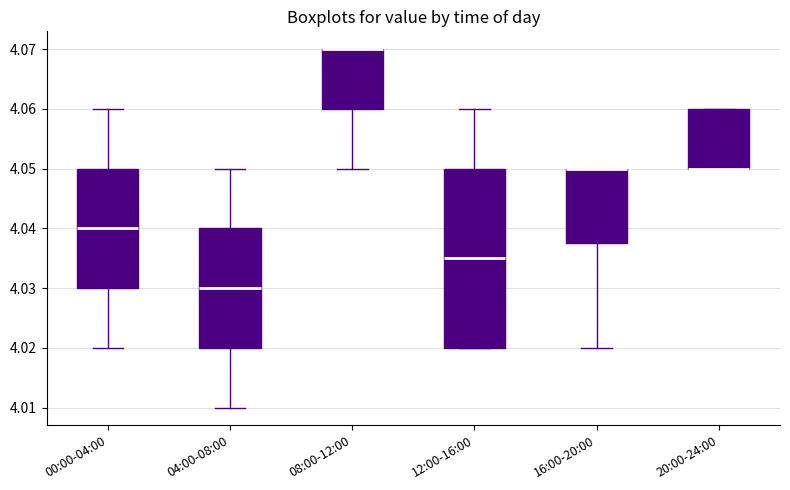

Reading left to right, transcribe this box plot: for each box, give where its median line is, the range the box spans, and where its two whiskers end, as read against the y-axis. The values are not printed on the chart, so give them approximately, as read against the axis.

00:00-04:00: median 4.040, box 4.030 to 4.050, whiskers 4.020 to 4.060
04:00-08:00: median 4.030, box 4.020 to 4.040, whiskers 4.010 to 4.050
08:00-12:00: median 4.070 (drawn on the box's upper edge), box 4.060 to 4.070, whiskers 4.050 to 4.070
12:00-16:00: median 4.035, box 4.020 to 4.050, whiskers 4.020 to 4.060
16:00-20:00: median 4.050 (drawn on the box's upper edge), box 4.038 to 4.050, whiskers 4.020 to 4.050
20:00-24:00: median 4.050 (drawn on the box's lower edge), box 4.050 to 4.060, whiskers 4.050 to 4.060